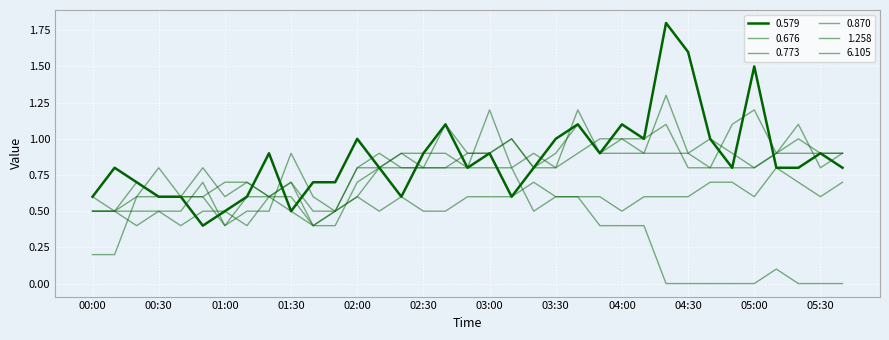

Is this an area chart (filled region under the line)?

No